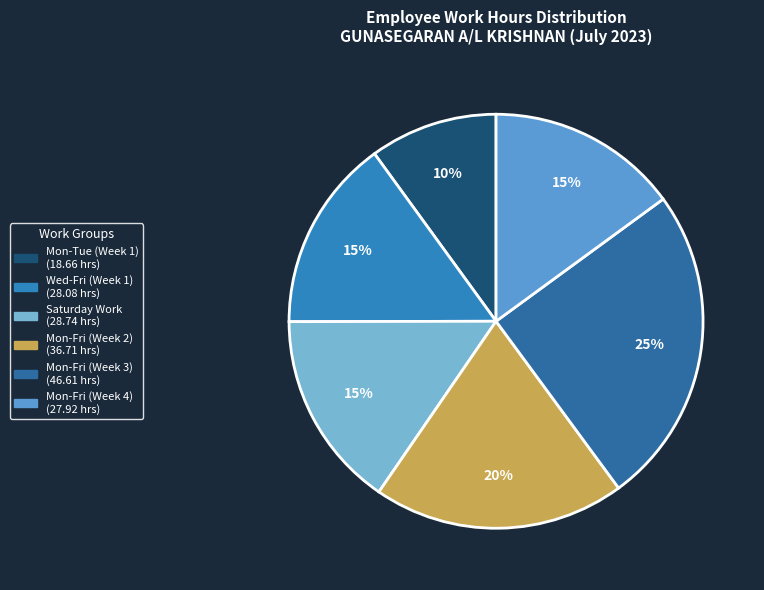

To the nearest percent, what is the average slice percentage?

17%